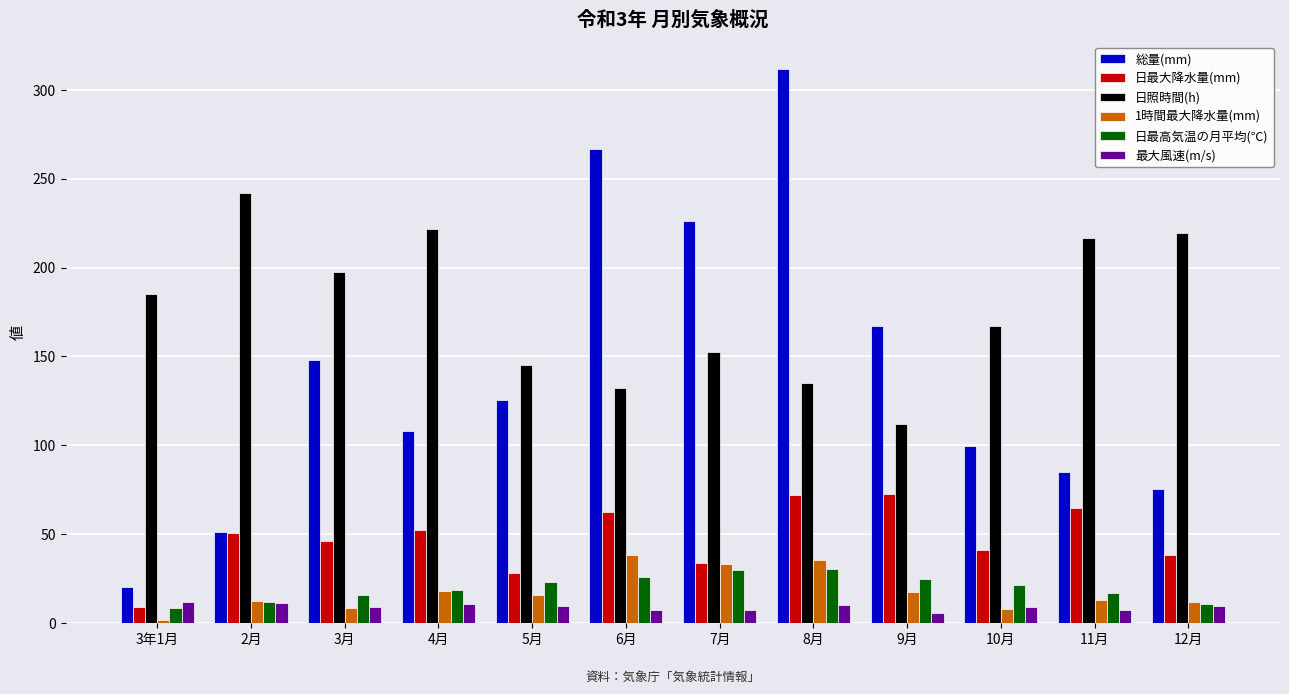

How many categories are shown in the chart?

12